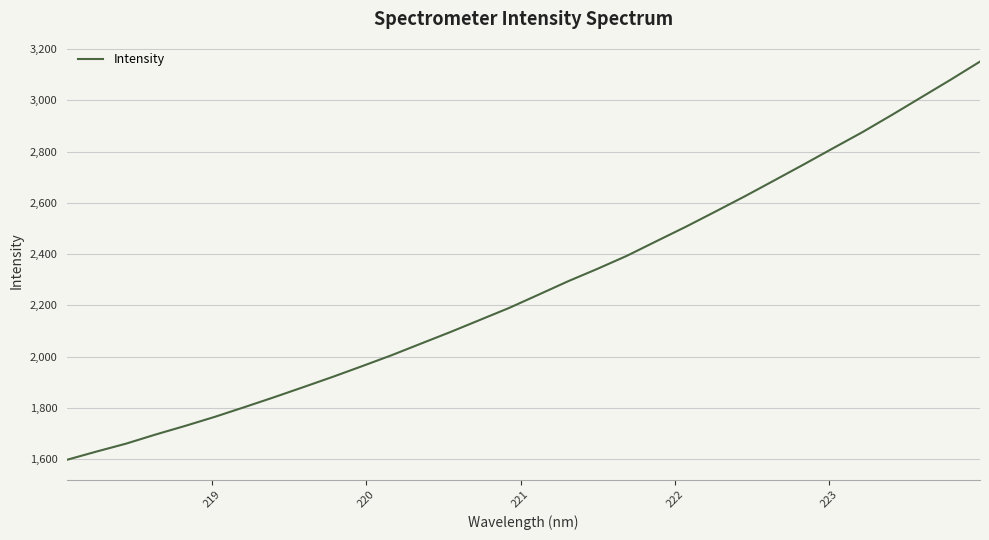

What is the minimum value shown in the chart?

1598.0